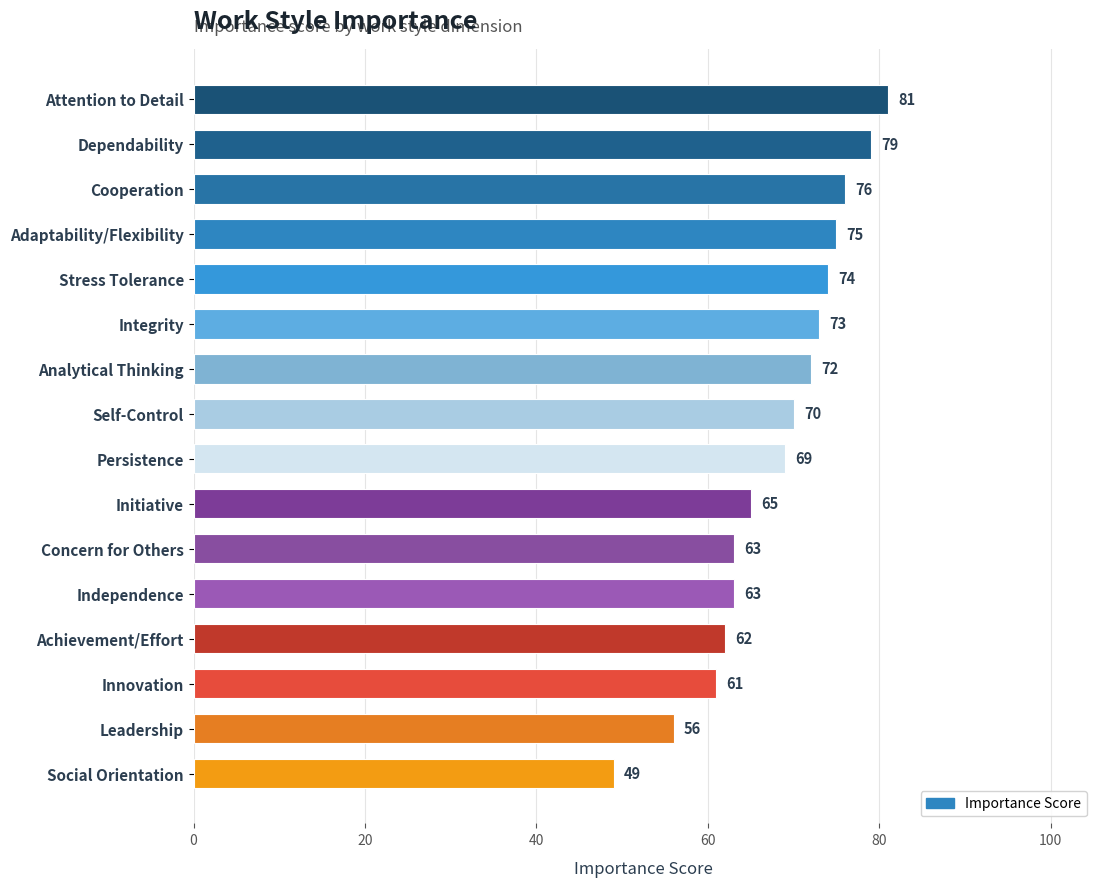

True or false: the data shows 26 at Self-Control.

False